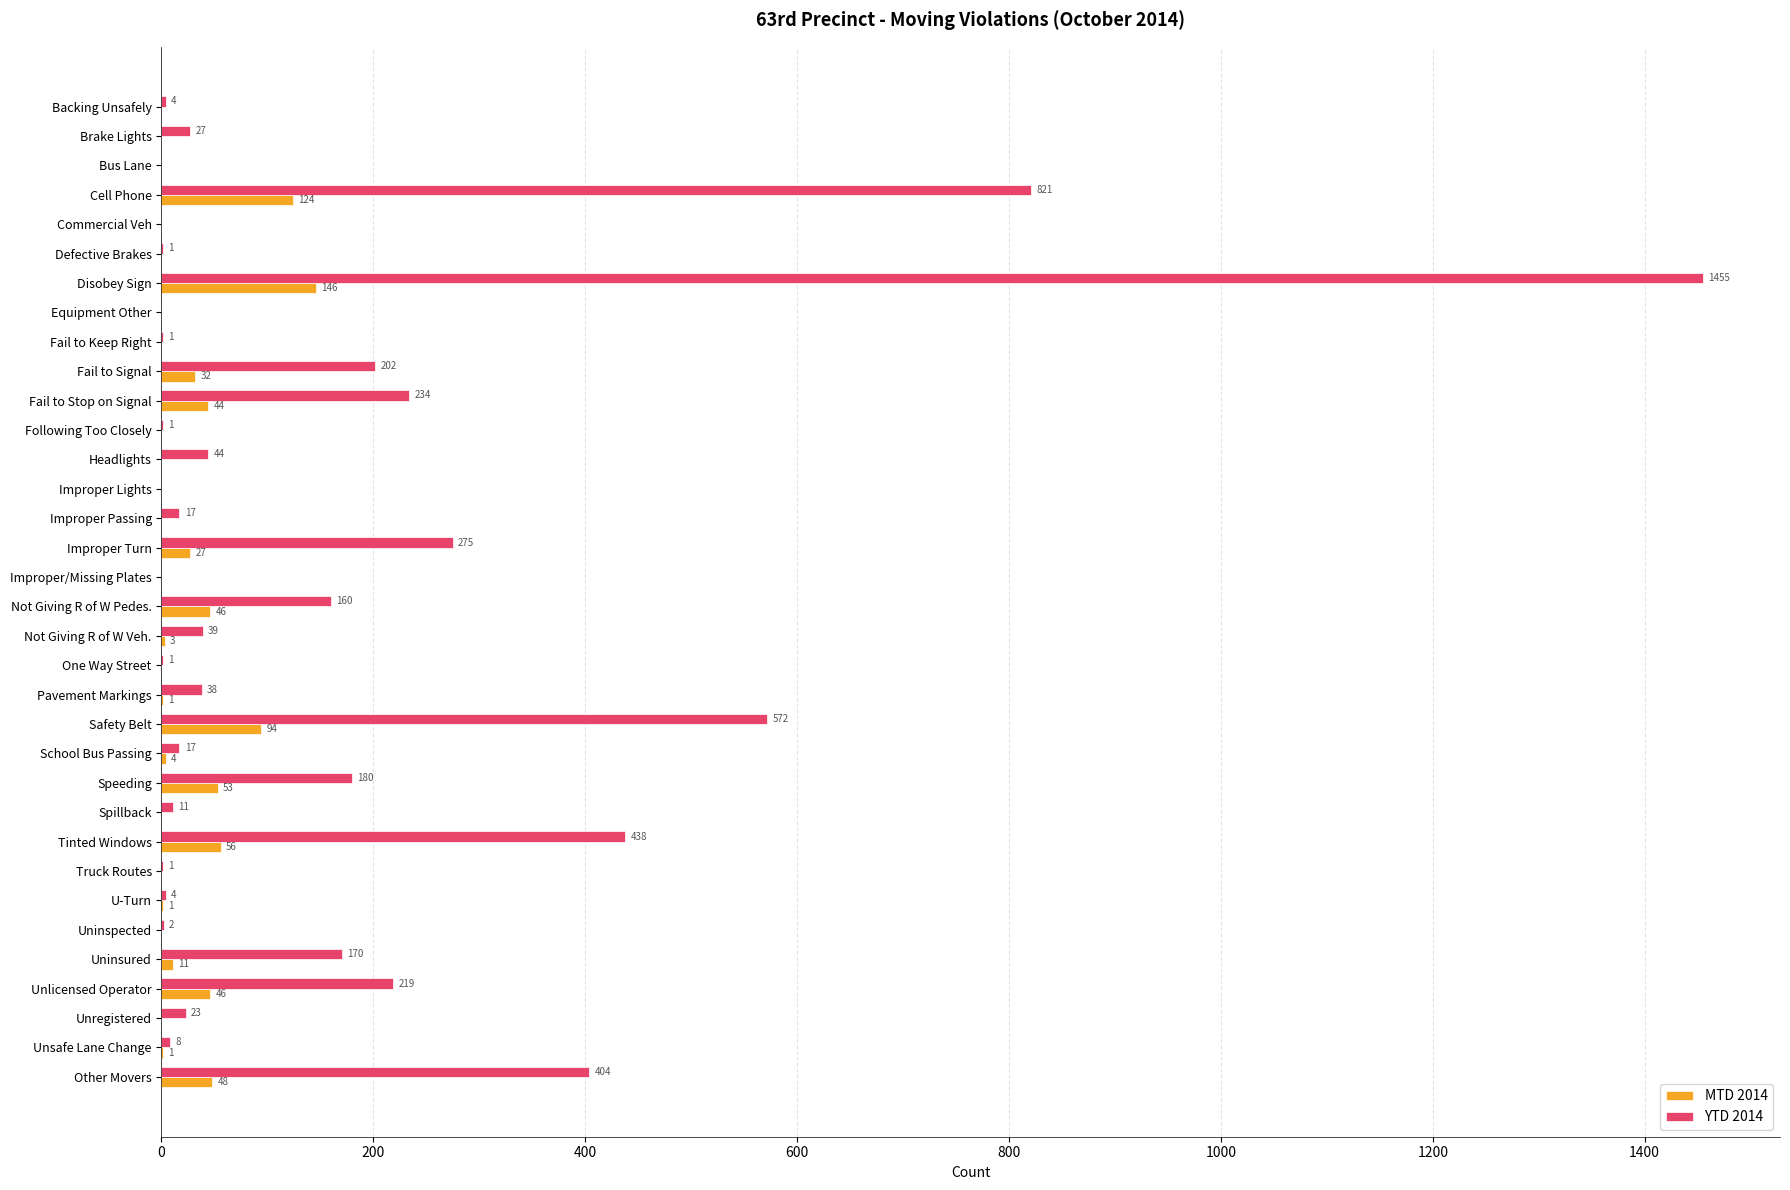

True or false: YTD 2014 has a value of 1 at Fail to Keep Right.

True